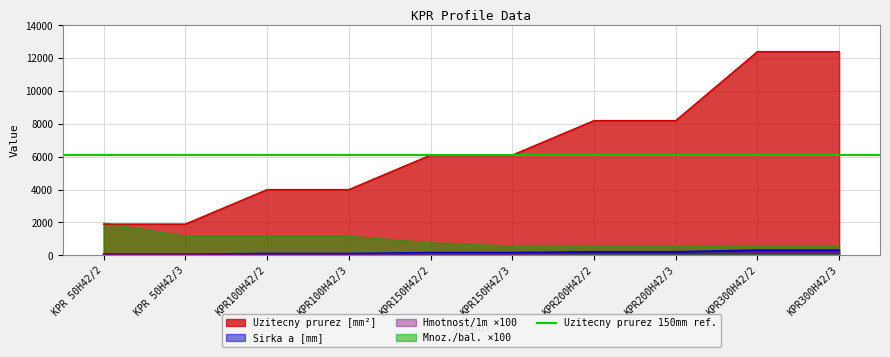

True or false: Uzitecny prurez [mm²] and Hmotnost/1m ×100 cross at least once.

False